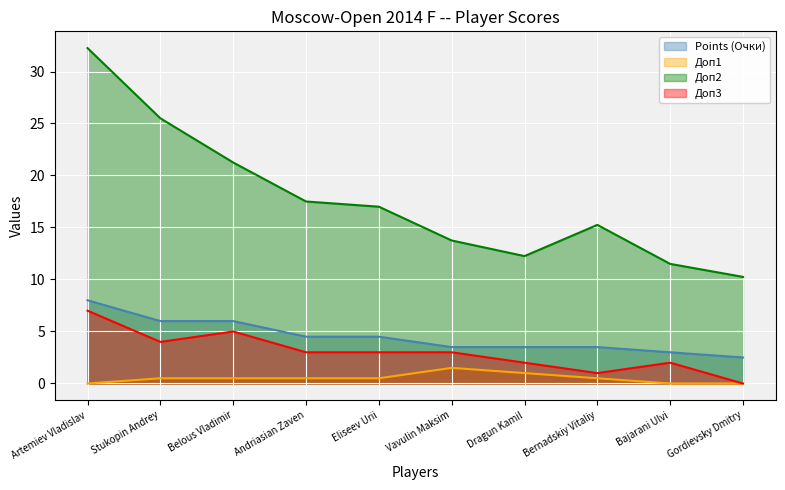

What is the highest value of the Доп1 series?

1.5